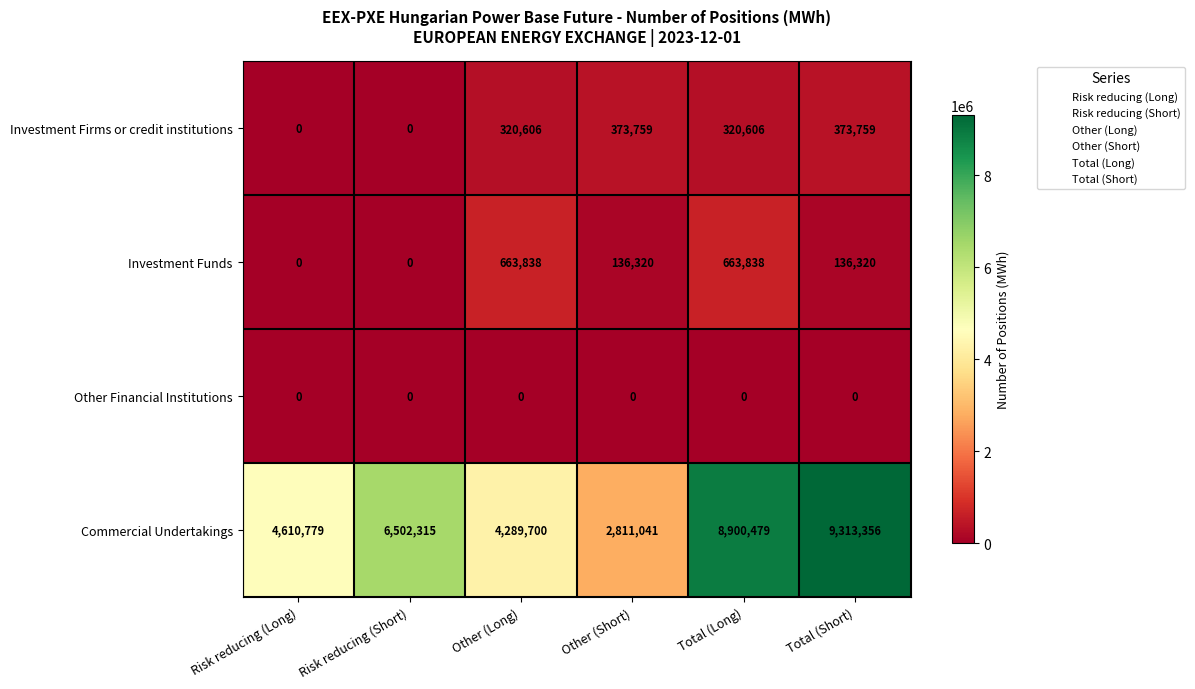

Where does the Investment Funds series first go above 136320?

Other (Long)